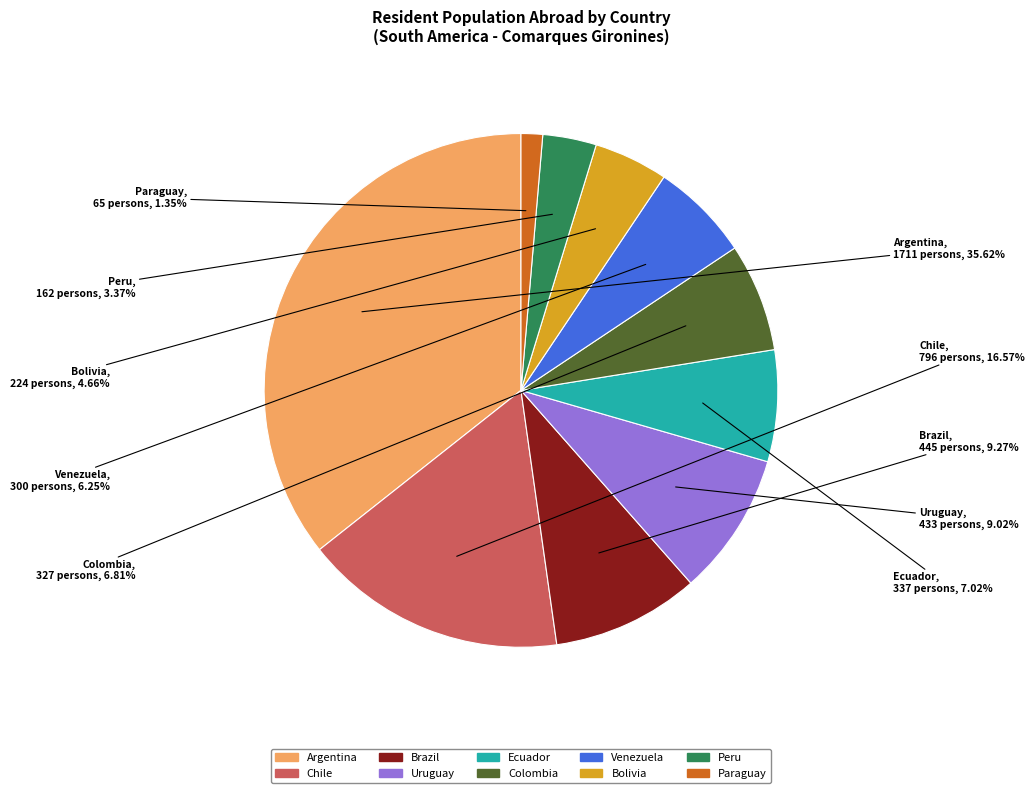

Is Paraguay the majority of the pie?

No